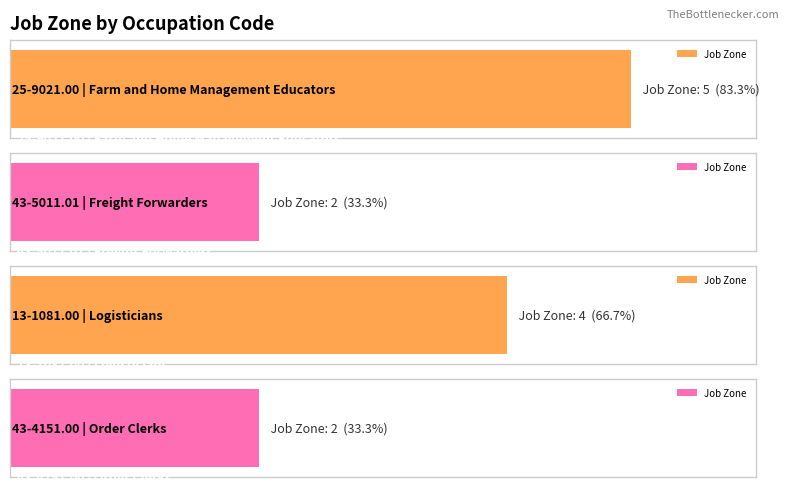

Reading left to right, list all the values displayed in this chart.

5	2	4	2